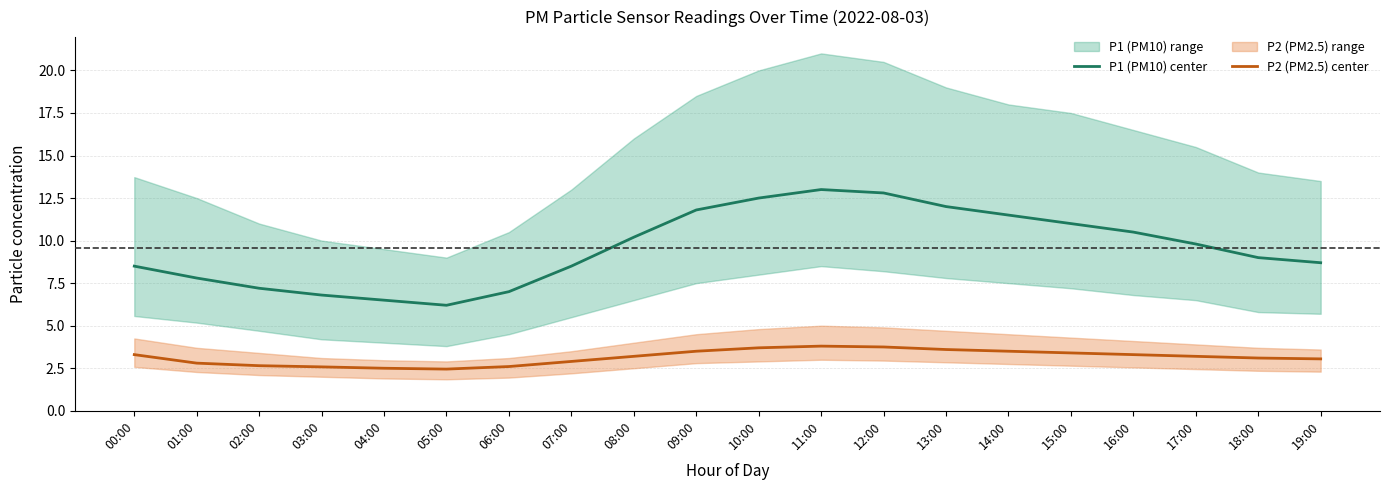

At which label is P2 (PM2.5) center closest to 3?

19:00